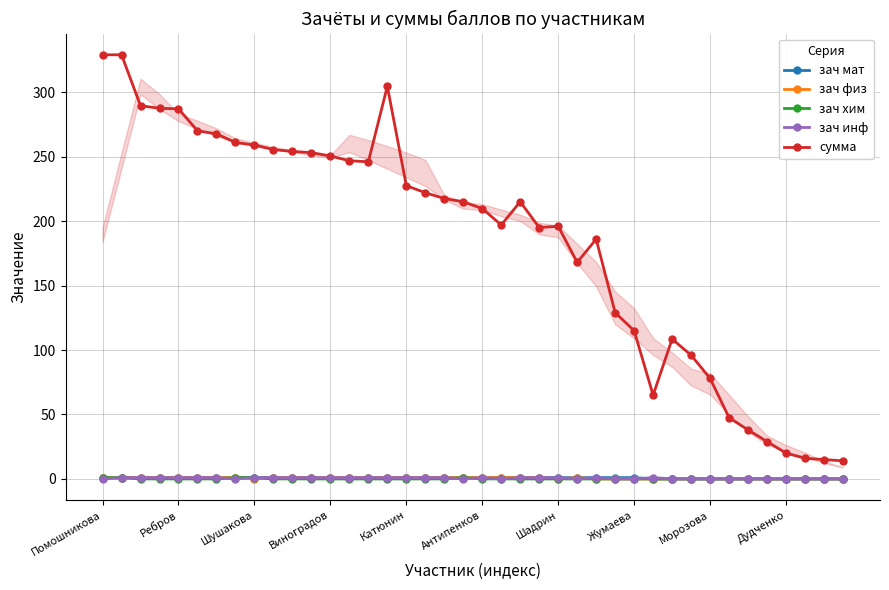

Which series has the largest range (max minus min)?

сумма